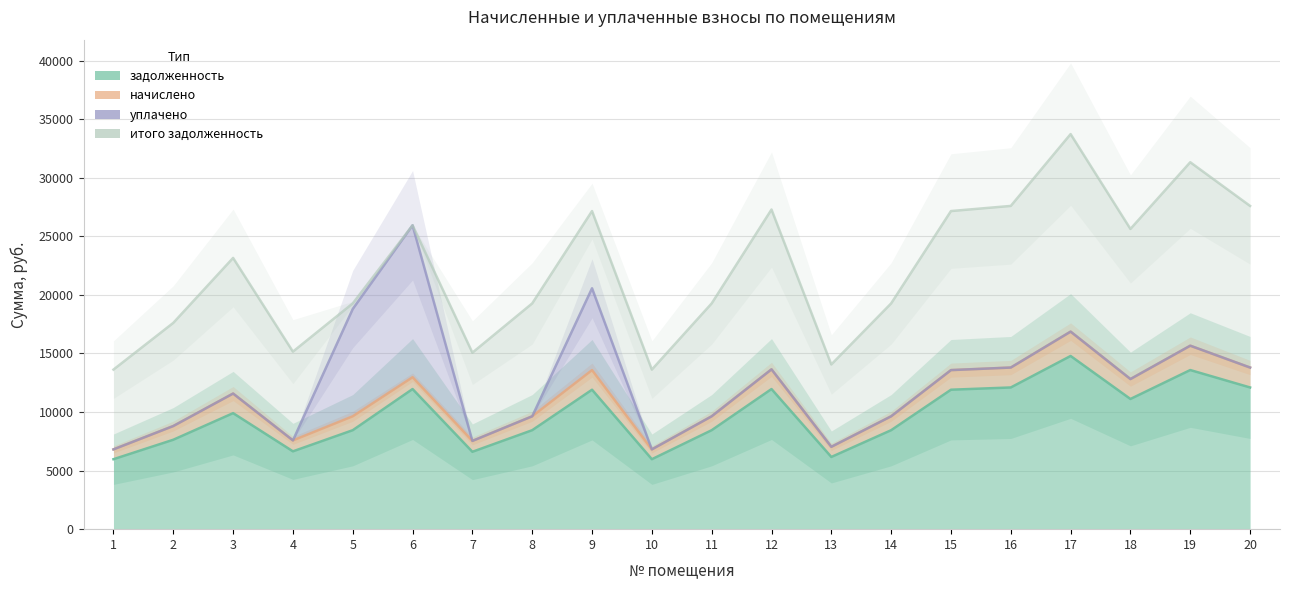

What is the value of the итого задолженность point at the 2nd from the left?

17609.2